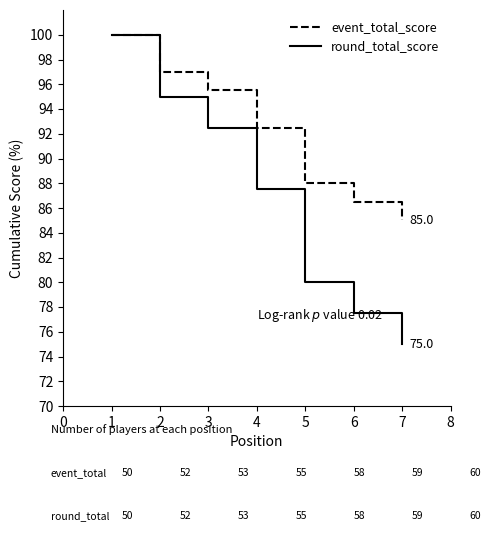

What is the greatest value displayed?

100.0